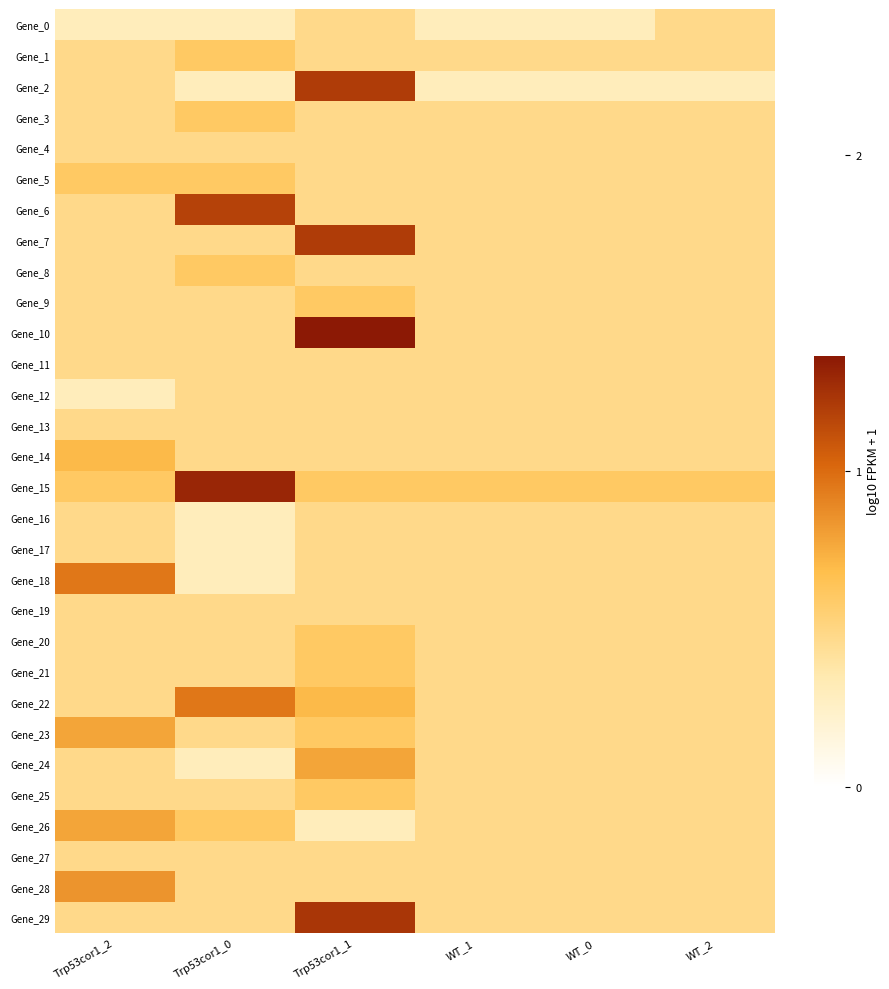

Which category has the highest value across all series?

Trp53cor1_1